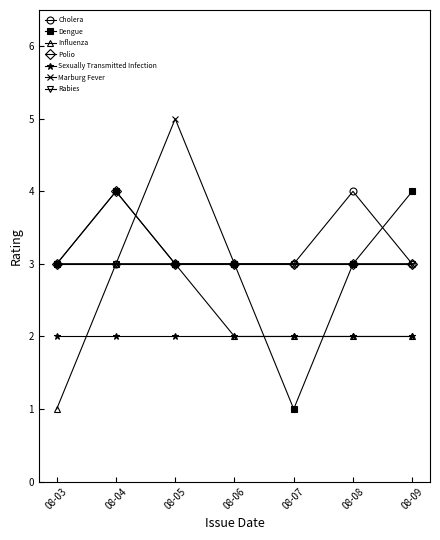

True or false: Sexually Transmitted Infection has a value of 1 at 08-04.

False